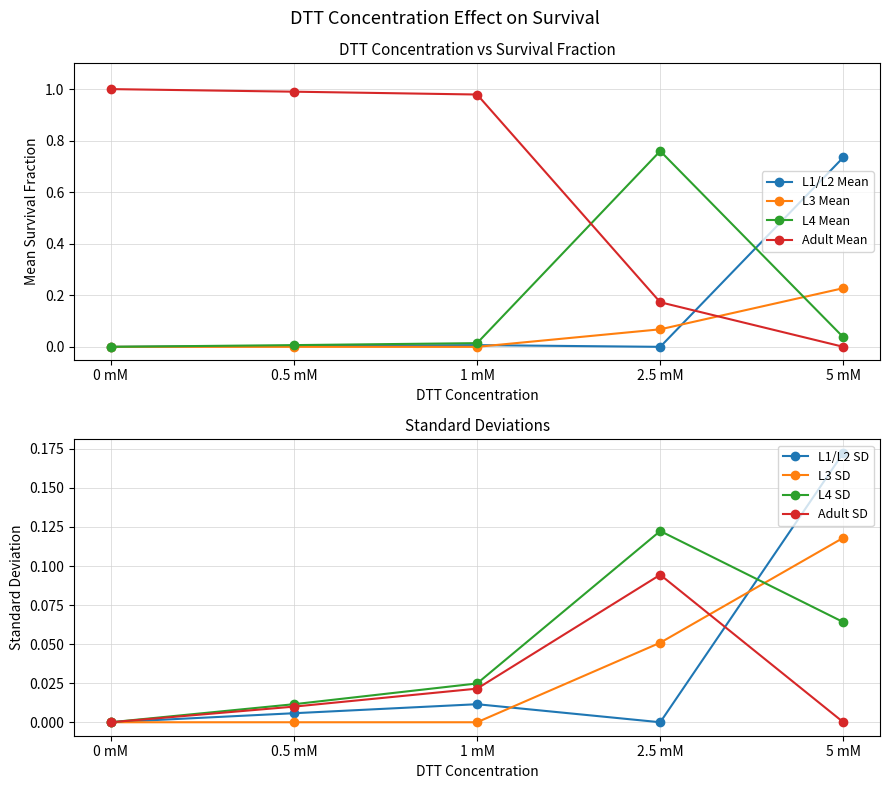

The L1/L2 Mean series shows -0.5 at 0 mM. True or false?

False